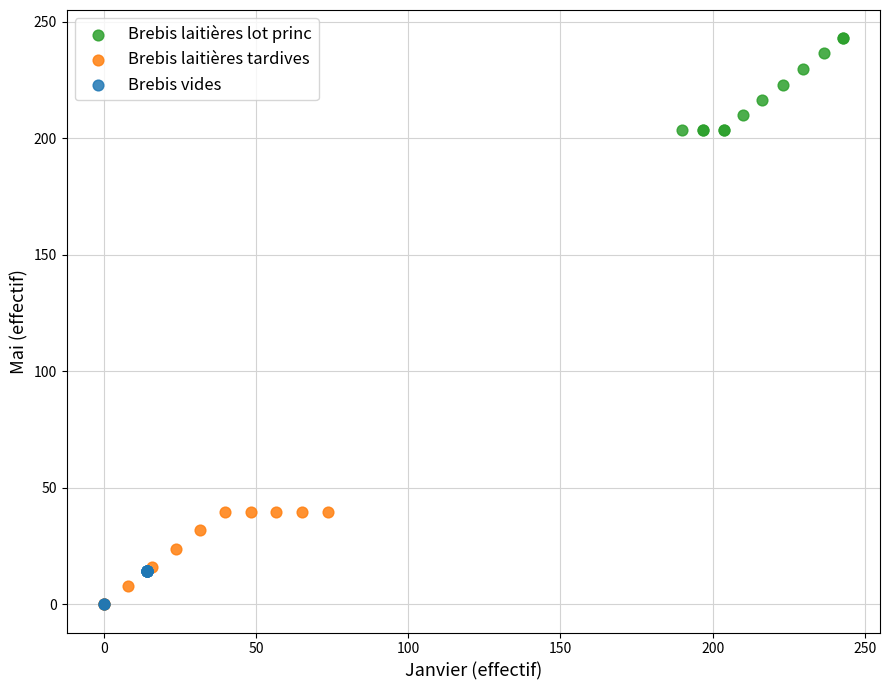

Which series contains the highest Y value?

Brebis laitières lot princ